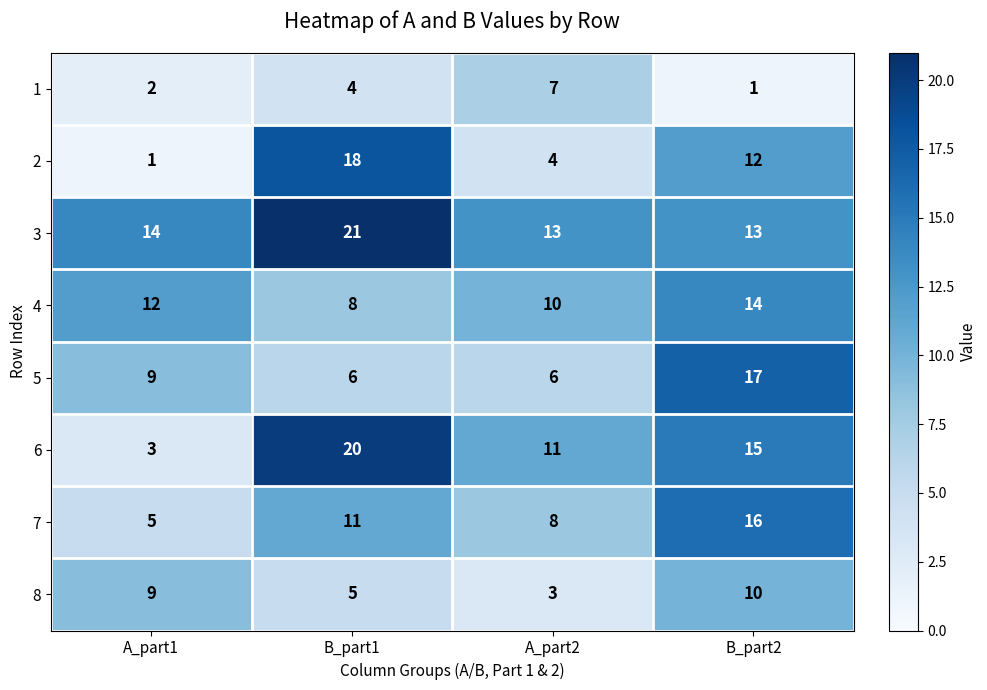

Between B_part1 and B_part2, which series saw the biggest shift?

5